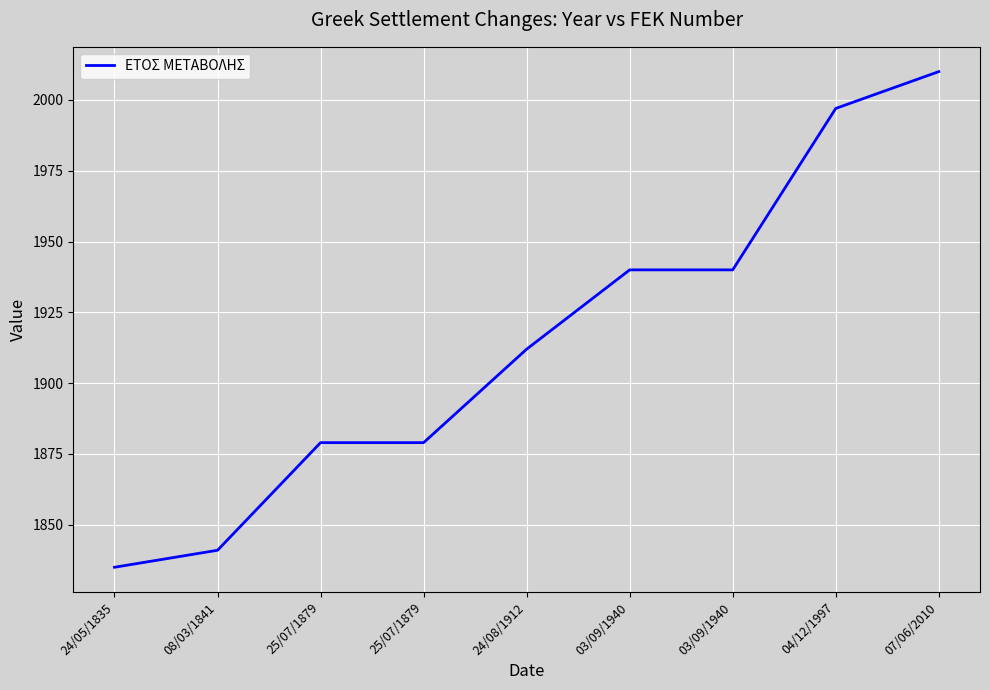

What is the average value?

1915